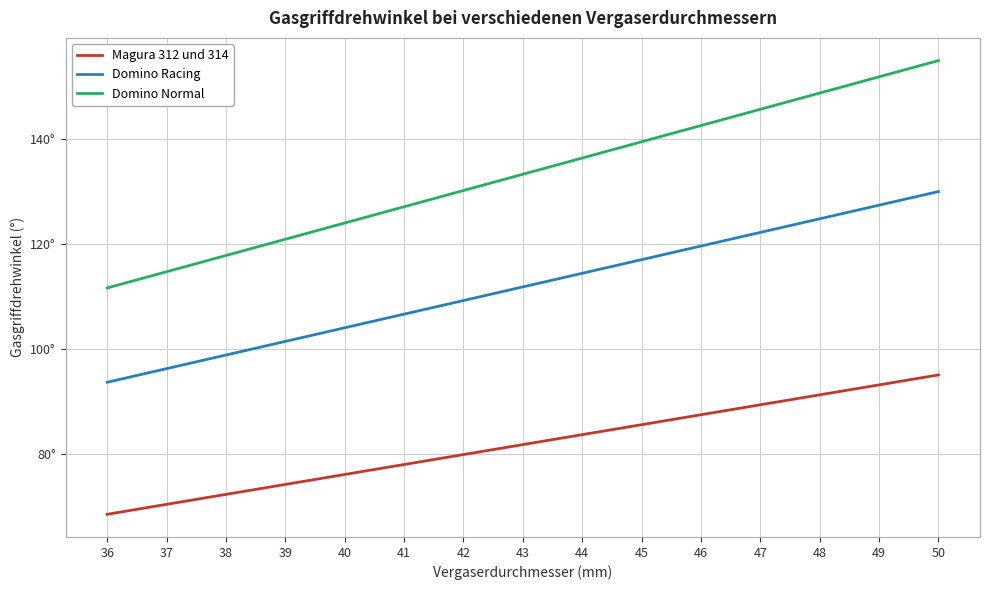

At 40, list the series in order from smallest to largest.

Magura 312 und 314, Domino Racing, Domino Normal